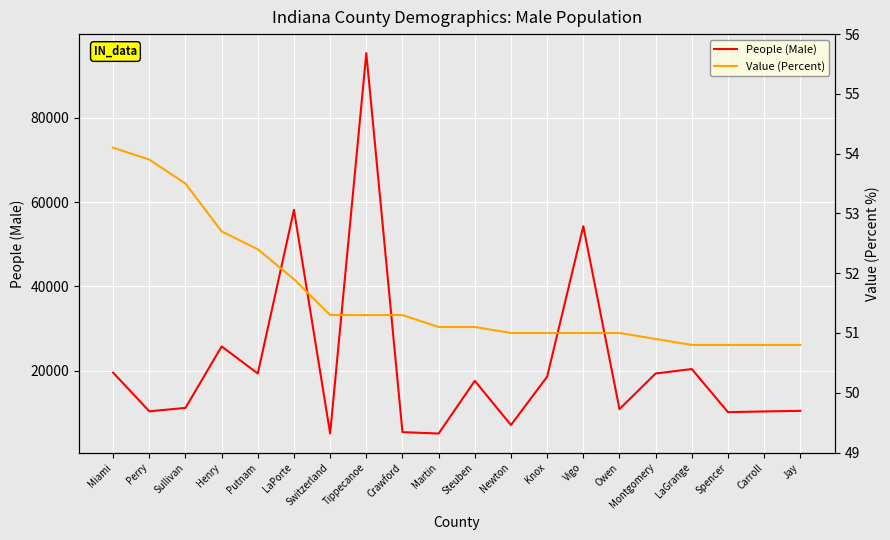

What is the minimum value for People (Male)?

5053